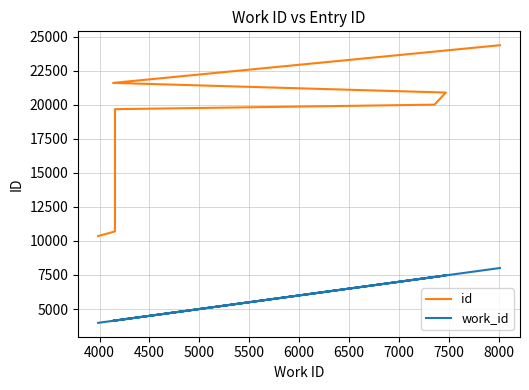

What is the average value of the id series?

18454